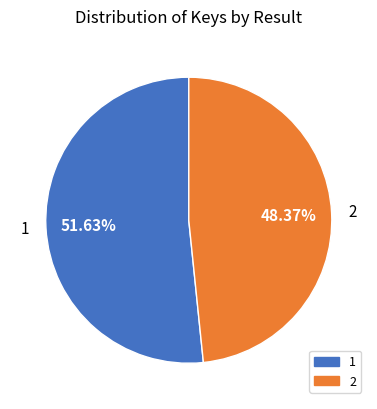

Is there any slice that represents more than half of the pie?

Yes